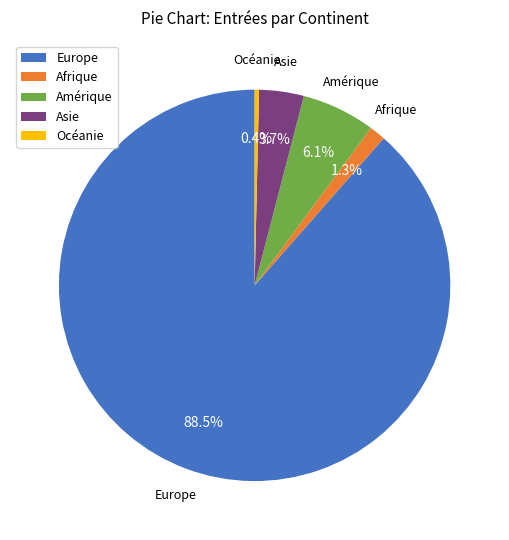

Which has a higher value, Afrique or Amérique?

Amérique